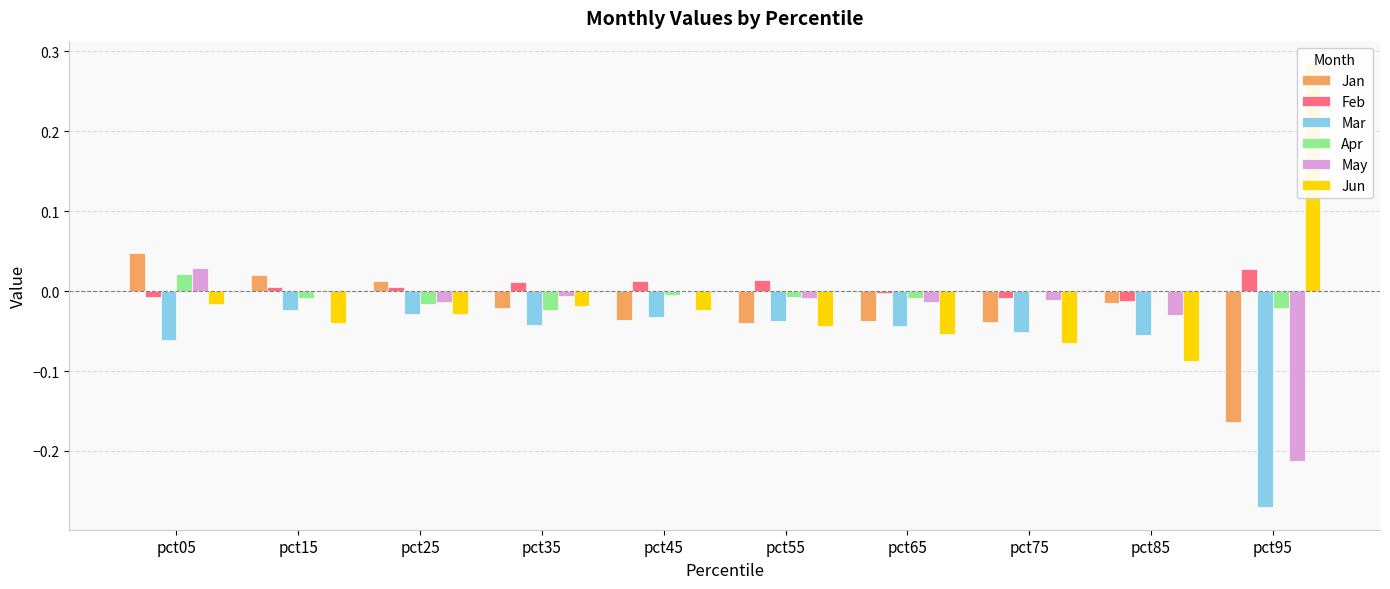

At pct35, list the series in order from largest to smallest.

Feb, May, Jun, Jan, Apr, Mar